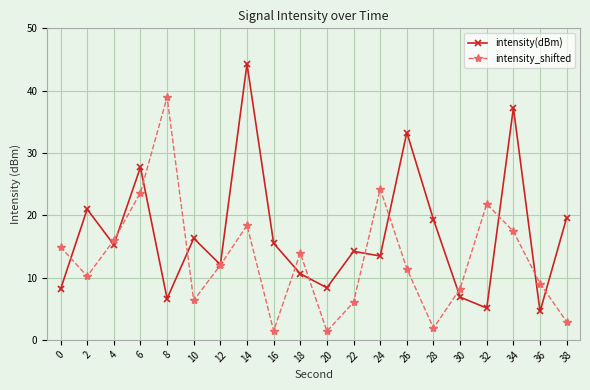

Does the chart have visible grid lines?

Yes